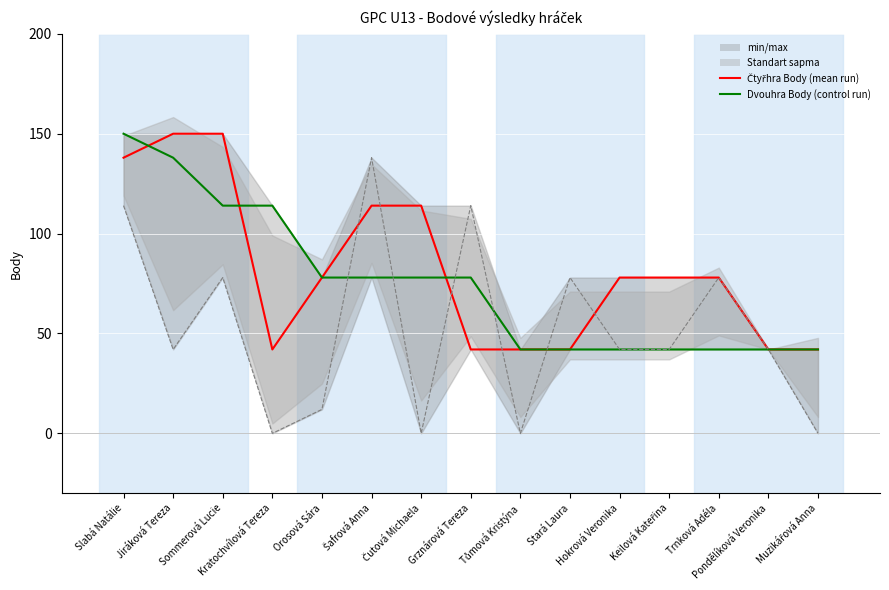

How many Čtyřhra Body (mean) values are between 42 and 114?

12